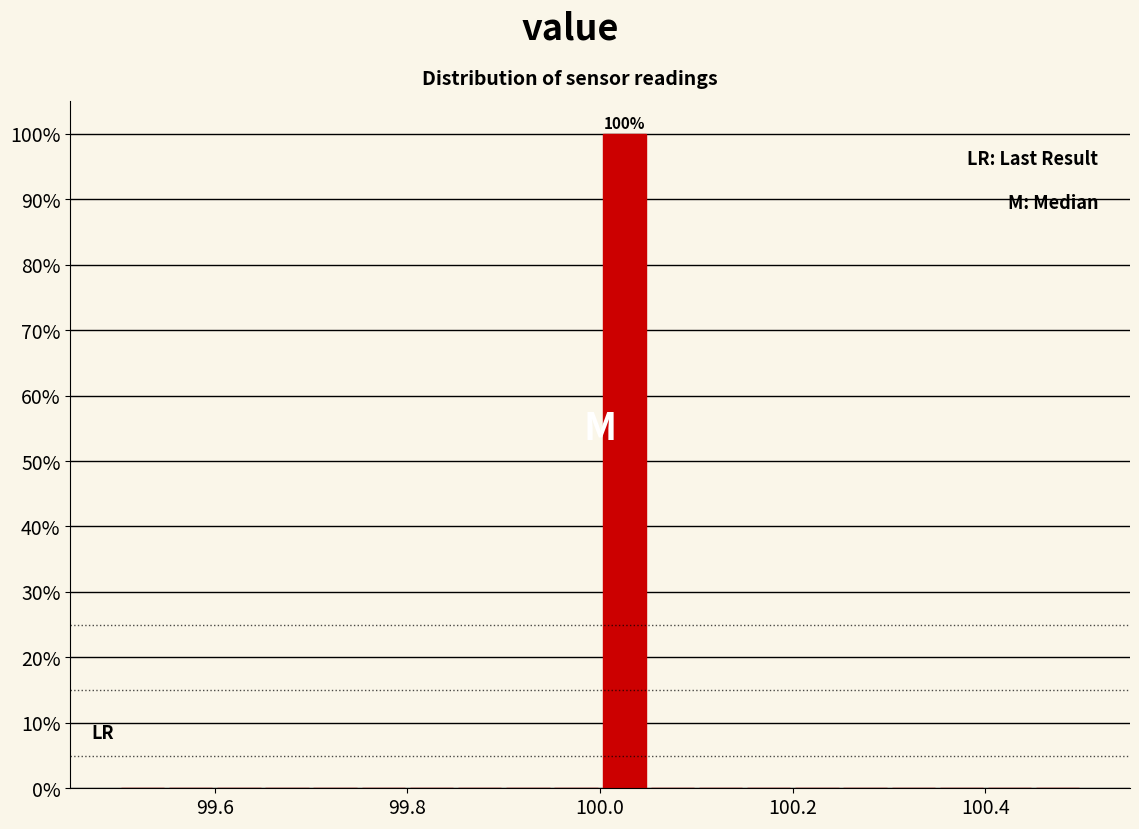

Read against the x-axis, roughly where is the centre of the tallest bar?

100.02